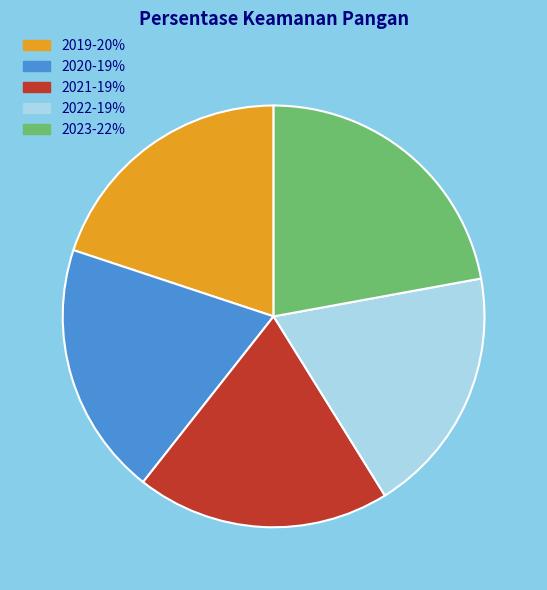

The 2021 slice represents 19% of the pie. True or false?

True